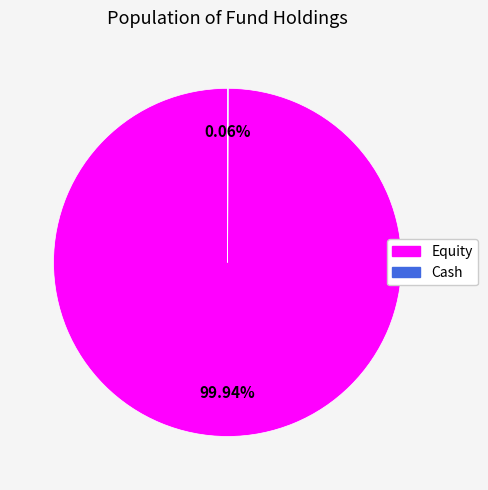

Is there any slice that represents more than half of the pie?

Yes